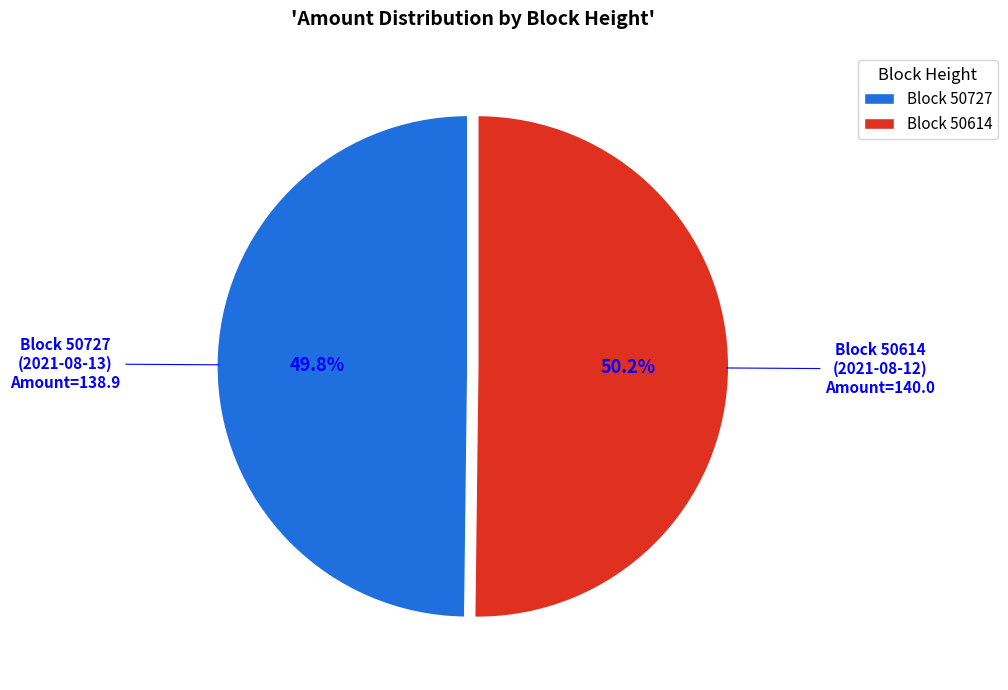

Is there a majority slice in this chart?

Yes